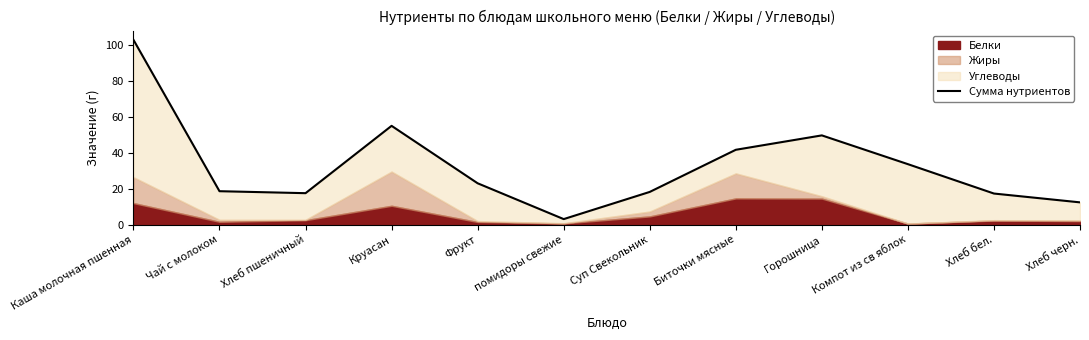

What position from the right is Горошница?

4